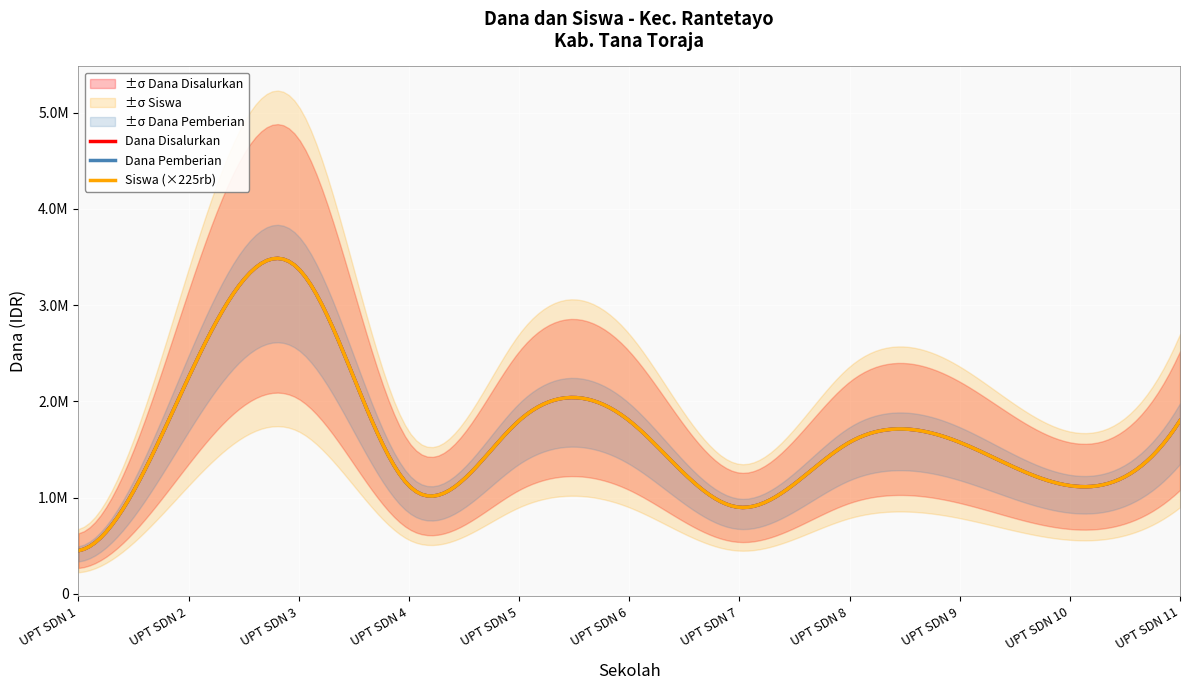

Reading right to left, list all the values displayed in this chart.

Dana Disalurkan: UPT SDN 11=1800000	UPT SDN 10=1125000	UPT SDN 9=1575000	UPT SDN 8=1575000	UPT SDN 7=900000	UPT SDN 6=1800000	UPT SDN 5=1800000	UPT SDN 4=1125000	UPT SDN 3=3375000	UPT SDN 2=2250000	UPT SDN 1=450000
Dana Pemberian: UPT SDN 11=1800000	UPT SDN 10=1125000	UPT SDN 9=1575000	UPT SDN 8=1575000	UPT SDN 7=900000	UPT SDN 6=1800000	UPT SDN 5=1800000	UPT SDN 4=1125000	UPT SDN 3=3375000	UPT SDN 2=2250000	UPT SDN 1=450000
Pemberian Aktivasi: UPT SDN 11=0	UPT SDN 10=0	UPT SDN 9=0	UPT SDN 8=0	UPT SDN 7=0	UPT SDN 6=0	UPT SDN 5=0	UPT SDN 4=0	UPT SDN 3=0	UPT SDN 2=0	UPT SDN 1=0
Pemberian Relaksasi Dana: UPT SDN 11=0	UPT SDN 10=0	UPT SDN 9=0	UPT SDN 8=0	UPT SDN 7=0	UPT SDN 6=0	UPT SDN 5=0	UPT SDN 4=0	UPT SDN 3=0	UPT SDN 2=0	UPT SDN 1=0
Siswa Disalurkan: UPT SDN 11=8	UPT SDN 10=5	UPT SDN 9=7	UPT SDN 8=7	UPT SDN 7=4	UPT SDN 6=8	UPT SDN 5=8	UPT SDN 4=5	UPT SDN 3=15	UPT SDN 2=10	UPT SDN 1=2